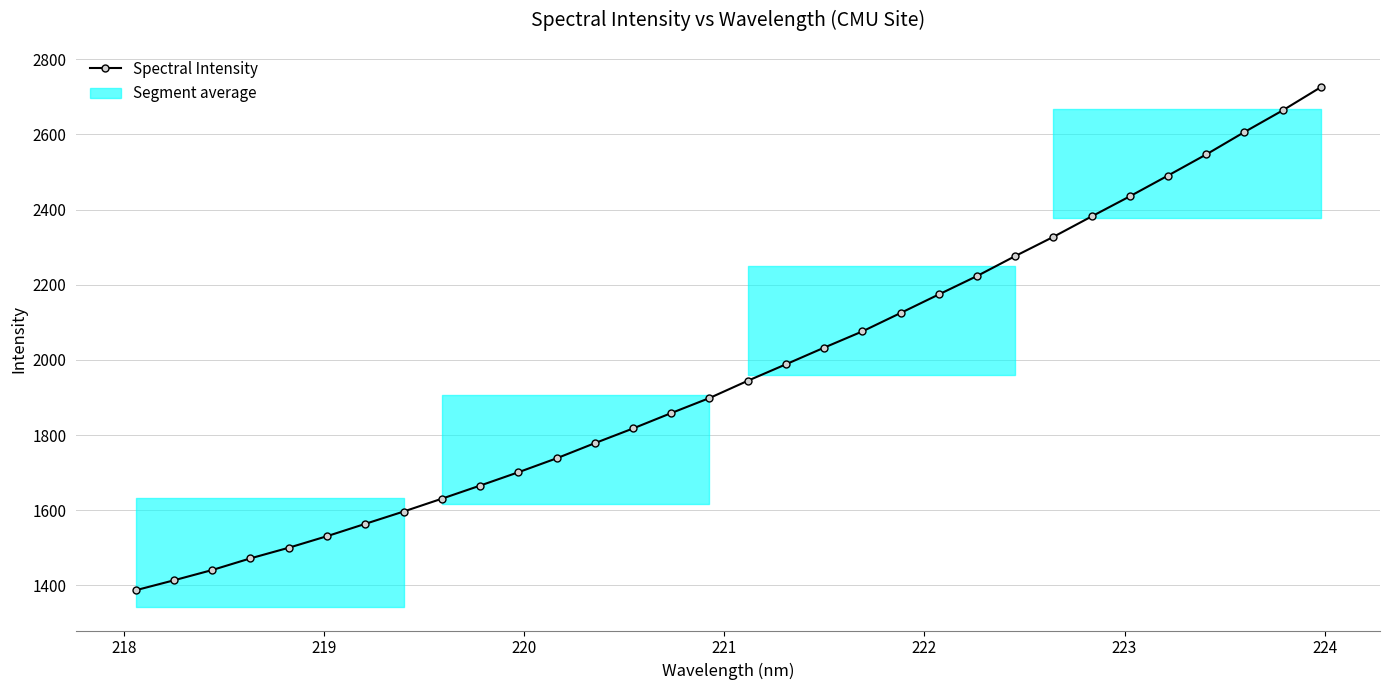

What is the sum of all values?

63008.3